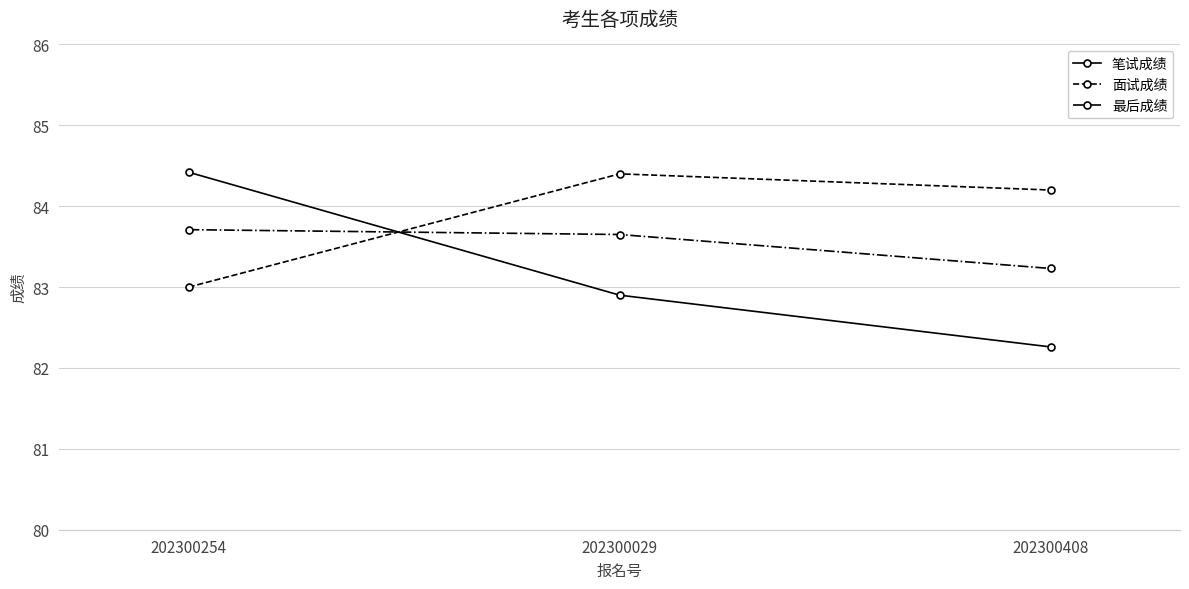

Which series has the largest range (max minus min)?

笔试成绩